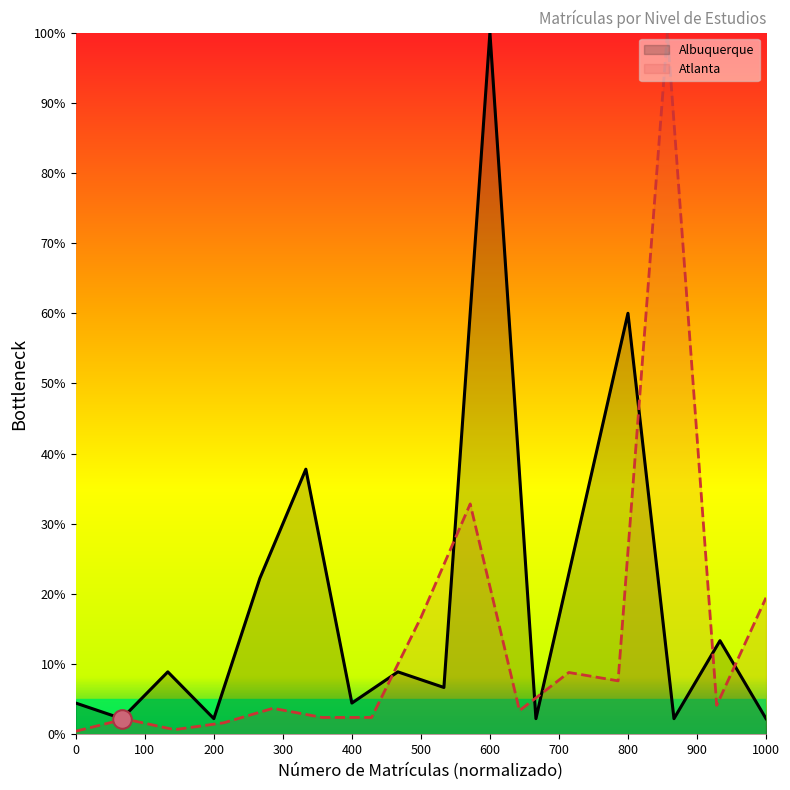

What is the maximum value for Atlanta?

100.0